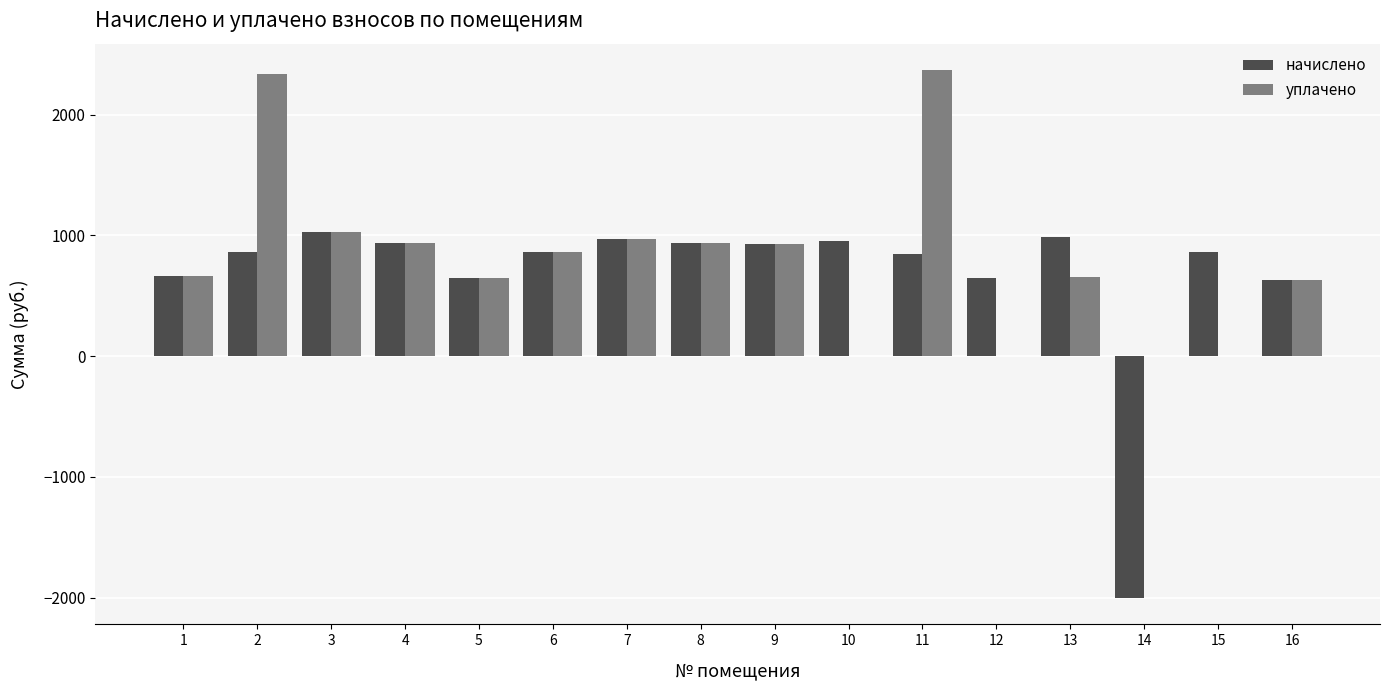

Between 8 and 11, which series saw the biggest shift?

уплачено